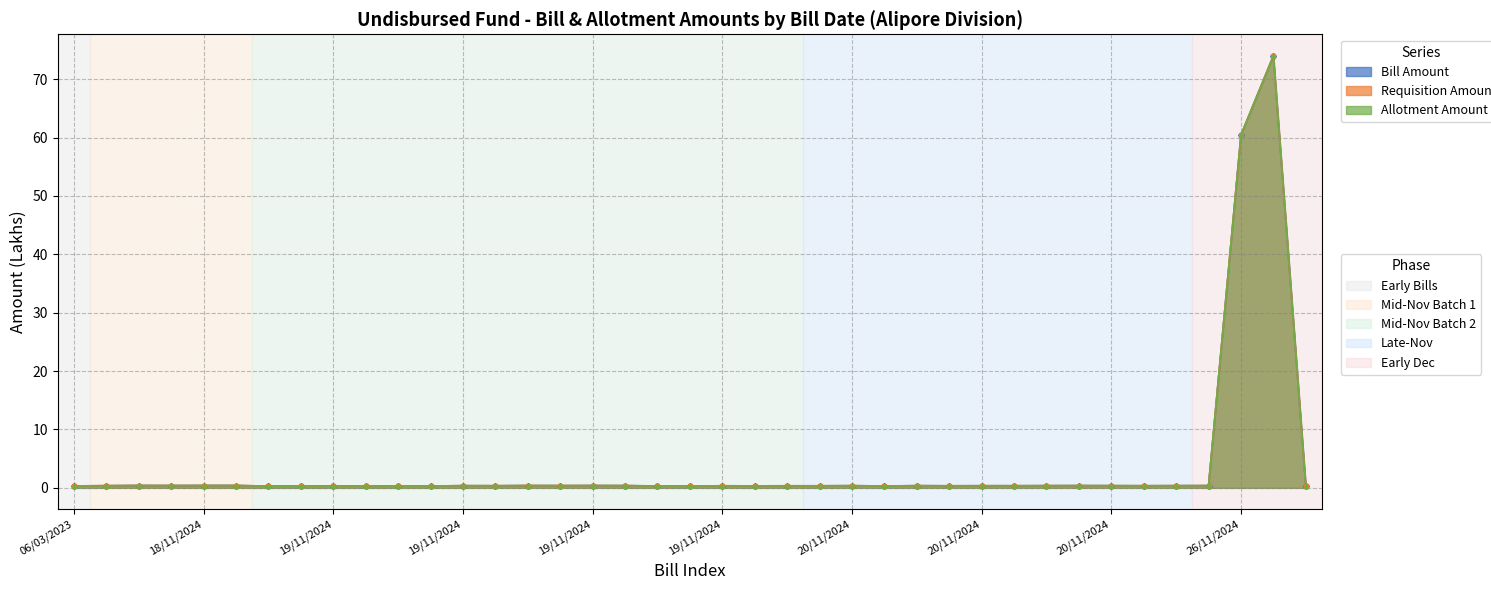

True or false: Allotment Amount and Bill Amount intersect in this chart.

False